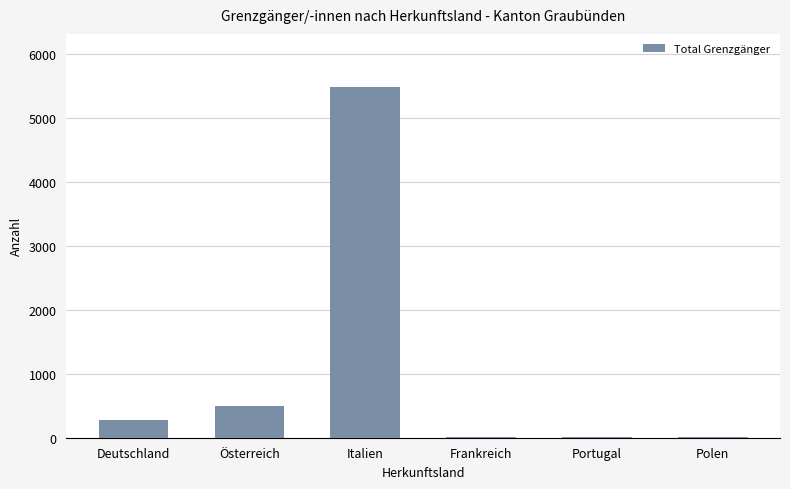

What is the sum of all values?

6279